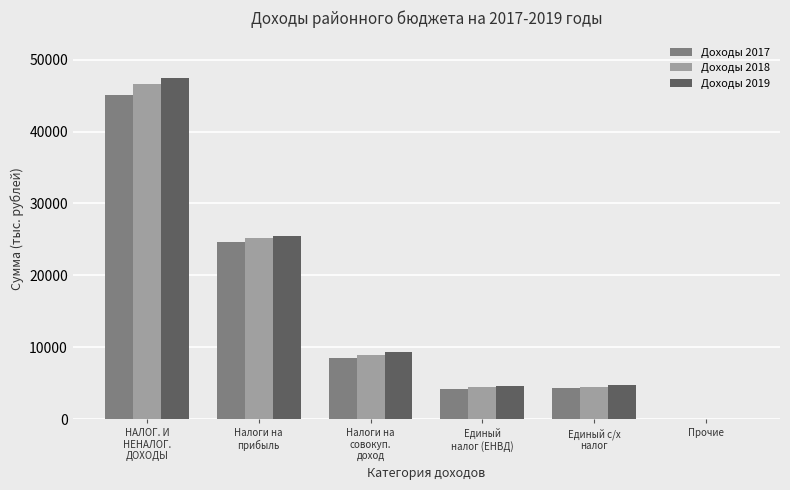

What is the sum of all Доходы 2019 values?

91615.9